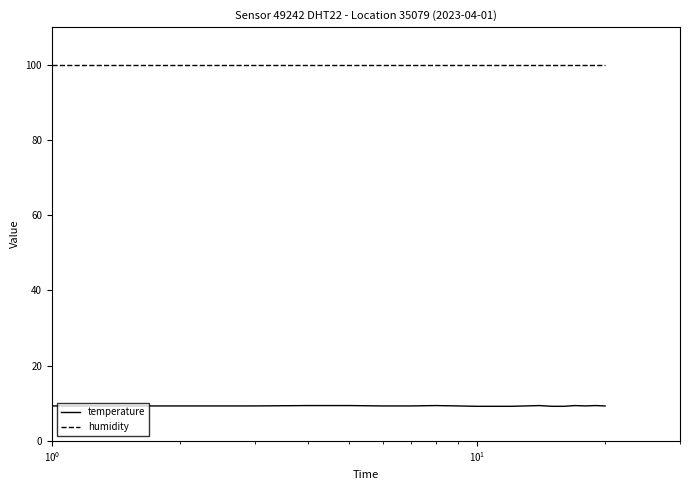

Does the chart have visible grid lines?

No